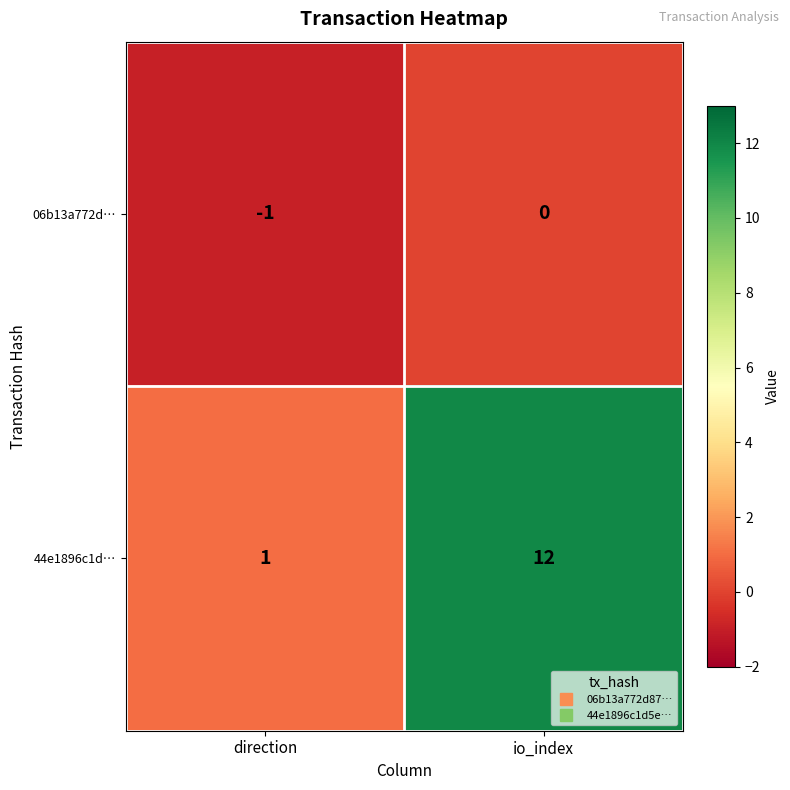

Reading left to right, list all the values displayed in this chart.

06b13a772d…: -1	0
44e1896c1d…: 1	12